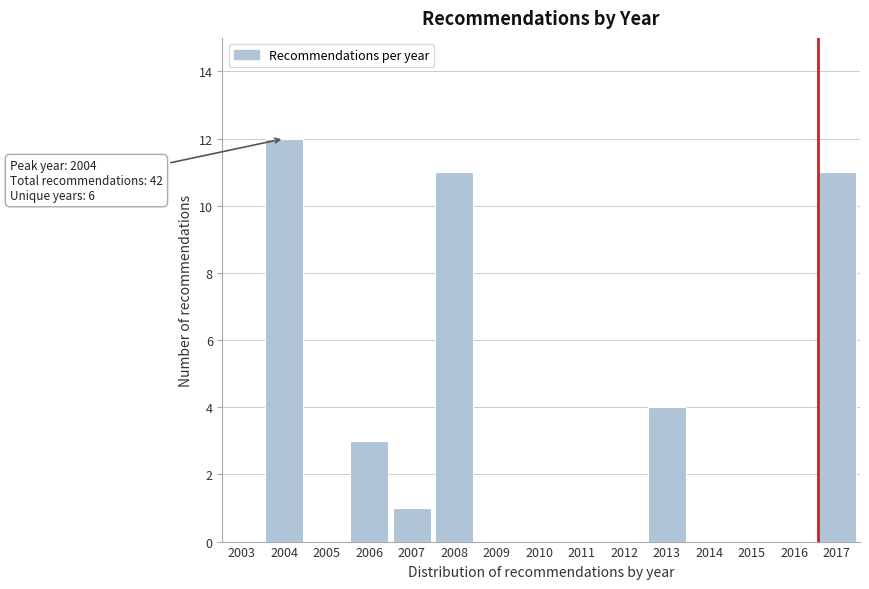

Reading left to right, transcribe all the data shown in this chart.

2003=0	2004=12	2005=0	2006=3	2007=1	2008=11	2009=0	2010=0	2011=0	2012=0	2013=4	2014=0	2015=0	2016=0	2017=11